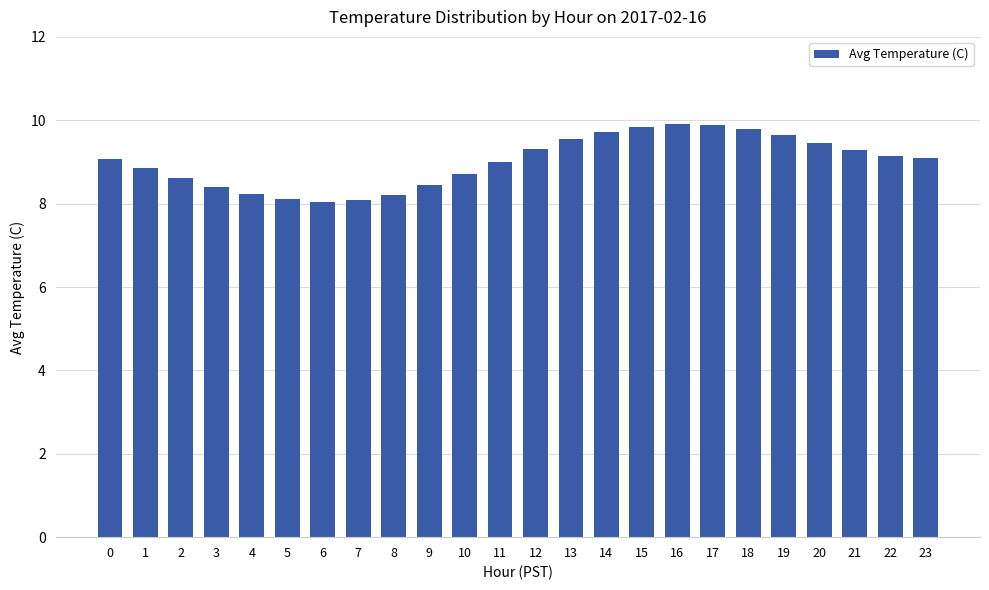

The value at 5 is 8.1. True or false?

True